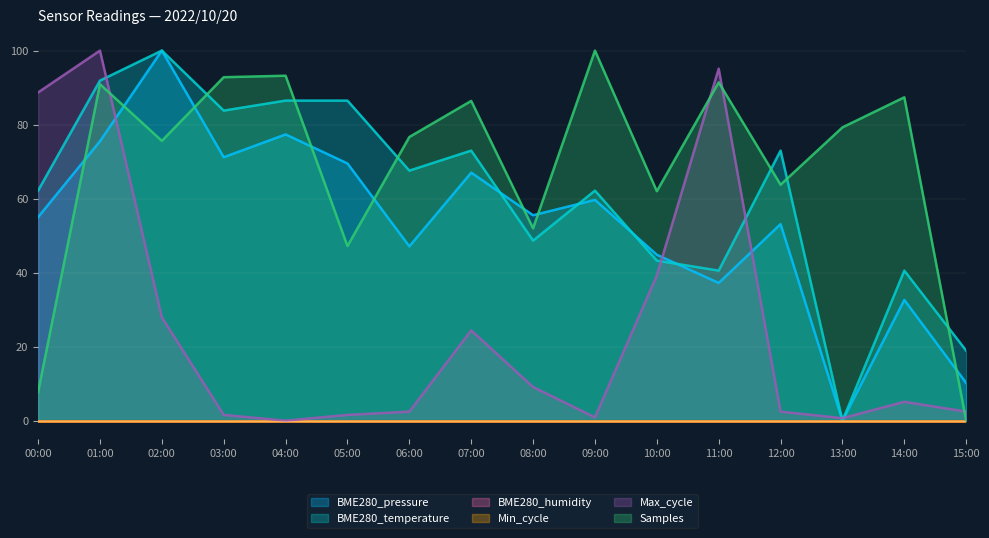

Between which two adjacent categories do Samples and BME280_temperature first intersect?

02:00 and 03:00